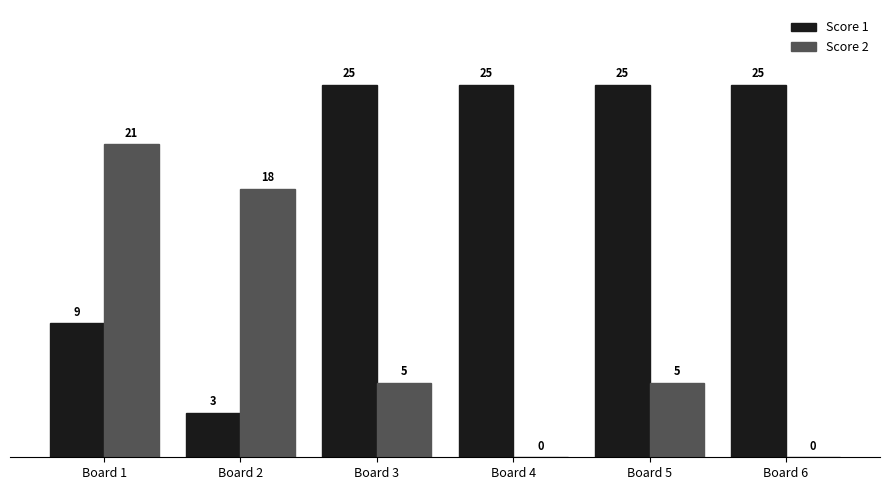

What is the sum of all Score 1 values?

112